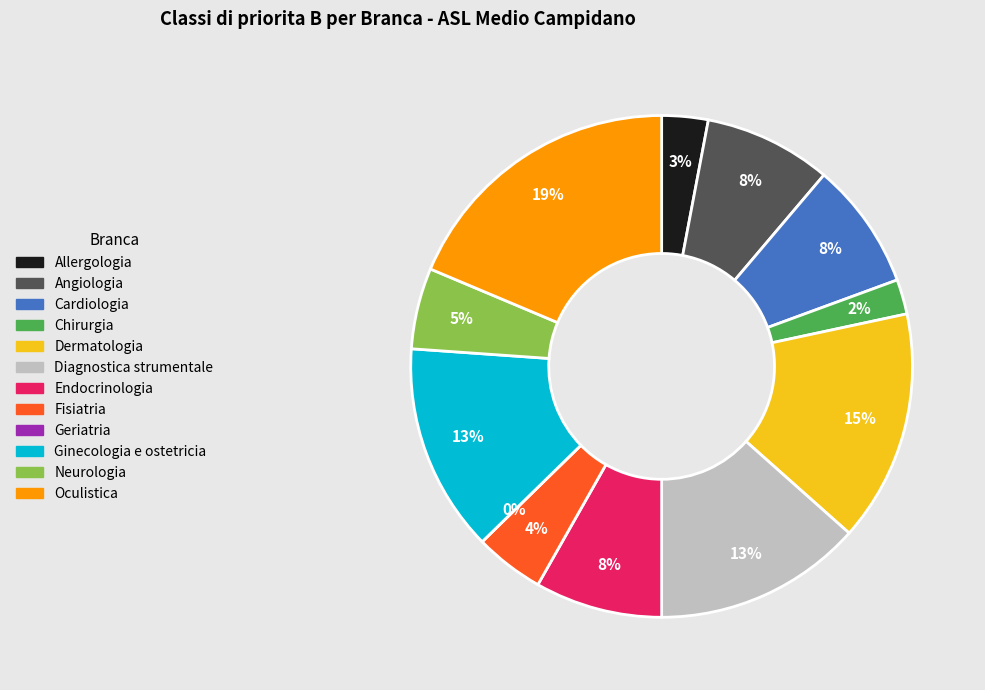

Is the sum of 19 and 16 greater than half?

No